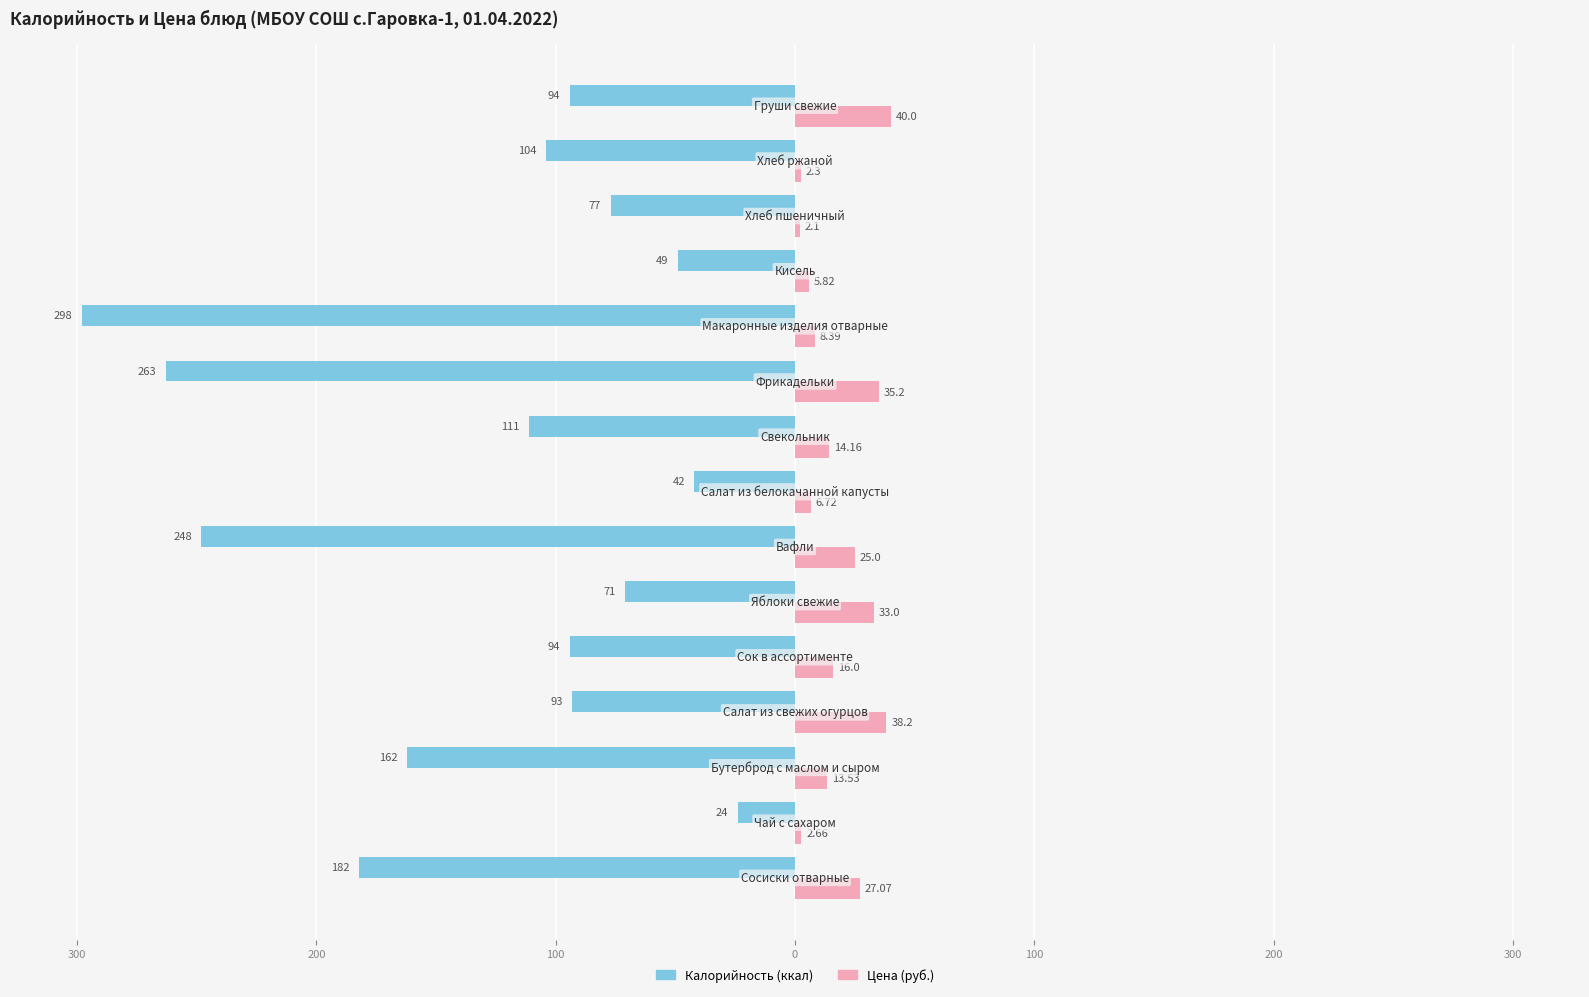

Reading right to left, list all the values displayed in this chart.

Калорийность: -94.0	-104.0	-77.0	-49.0	-298.0	-263.0	-111.0	-42.0	-248.0	-71.0	-94.0	-93.0	-162.0	-24.0	-182.0
Цена: 40.0	2.3	2.1	5.8	8.4	35.2	14.2	6.7	25.0	33.0	16.0	38.2	13.5	2.7	27.1